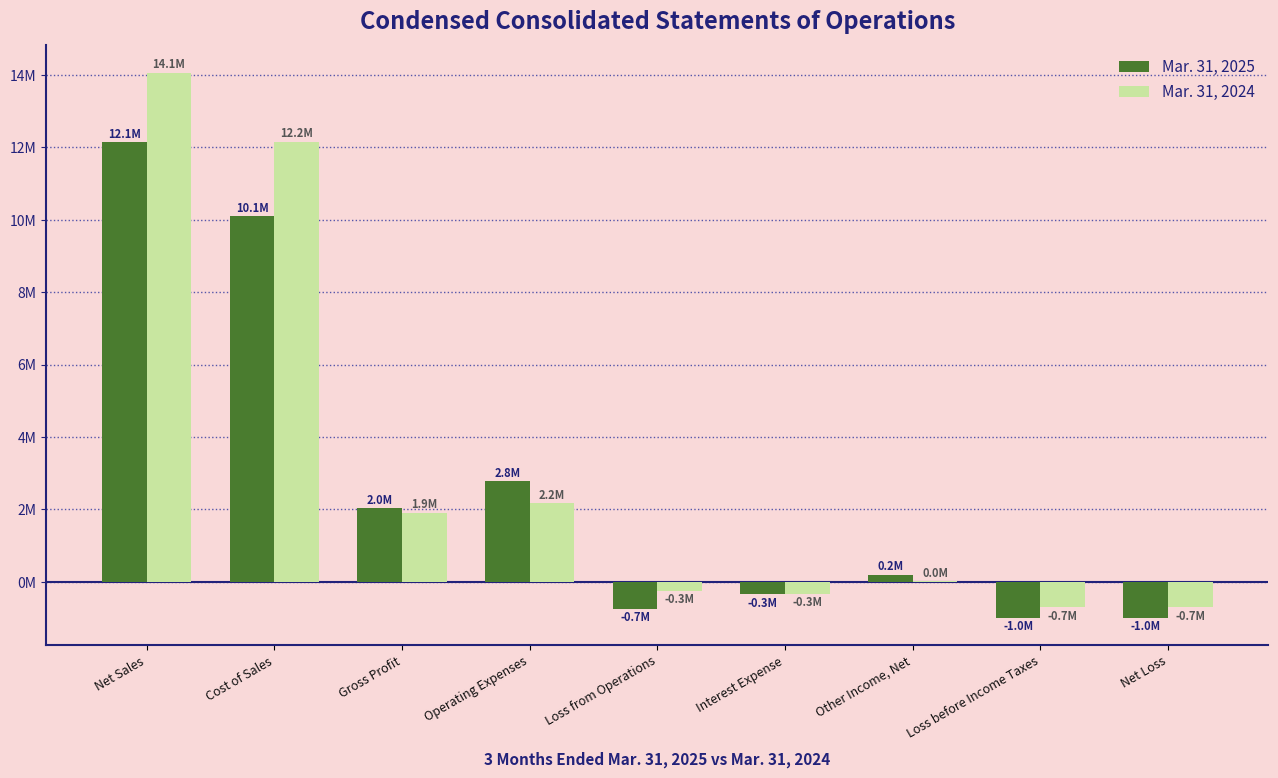

What is the difference between the highest and lowest values at Operating Expenses?

615000